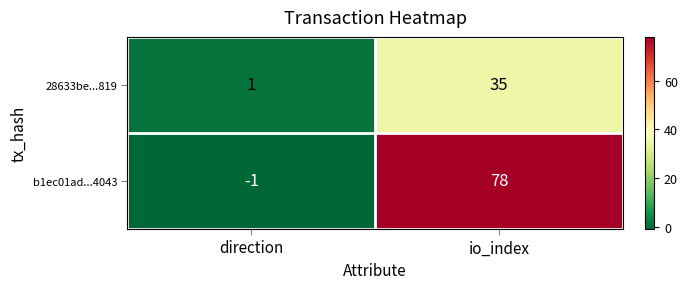

What is the greatest value displayed?

78